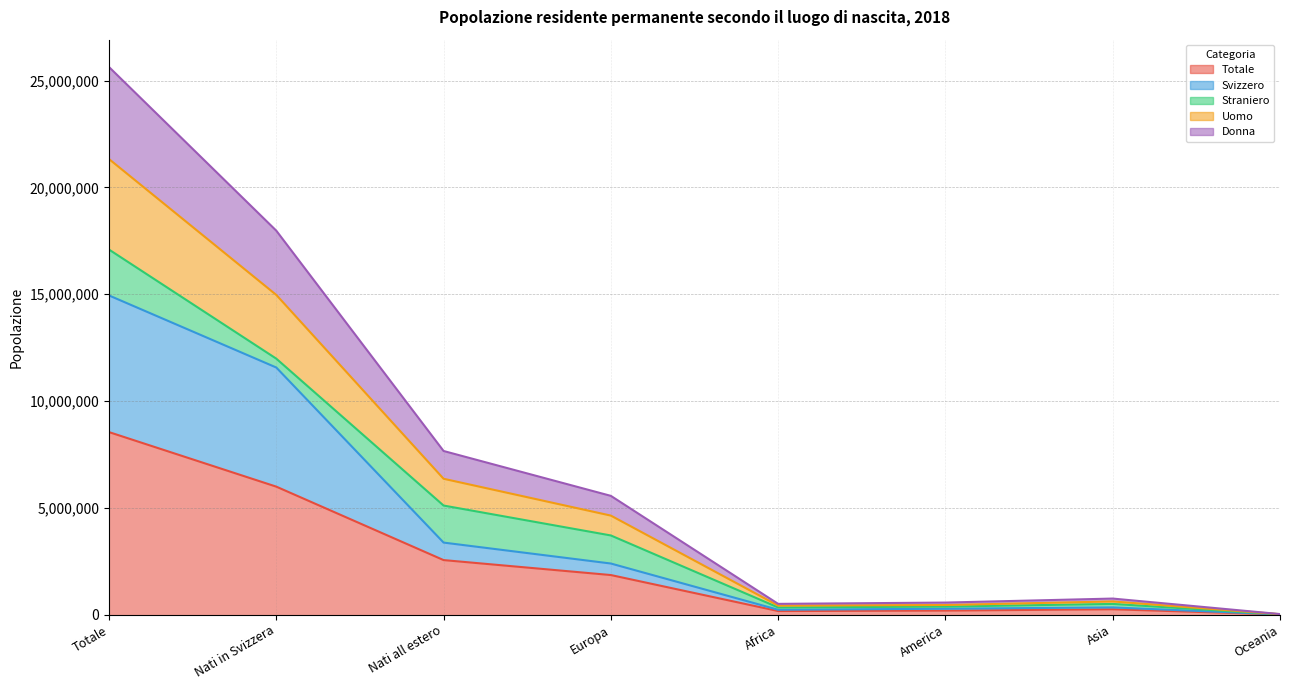

The Totale series shows 2036287 at Totale. True or false?

False